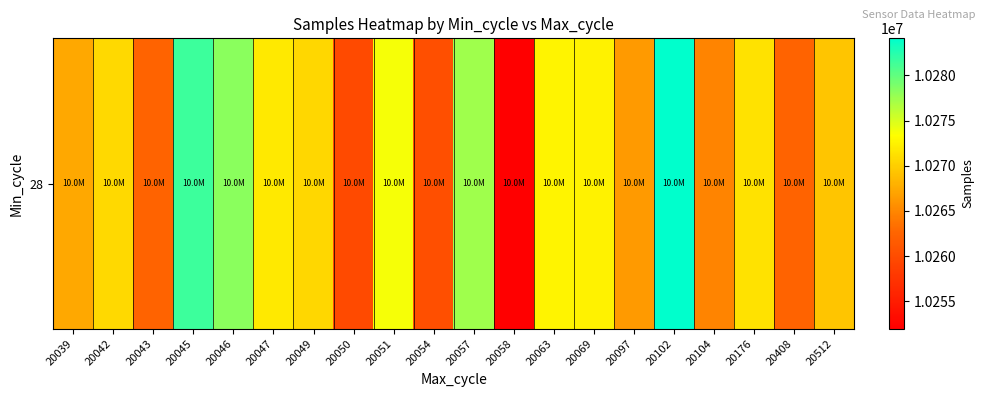

What is the difference between the values at 20047 and 20057?

5482